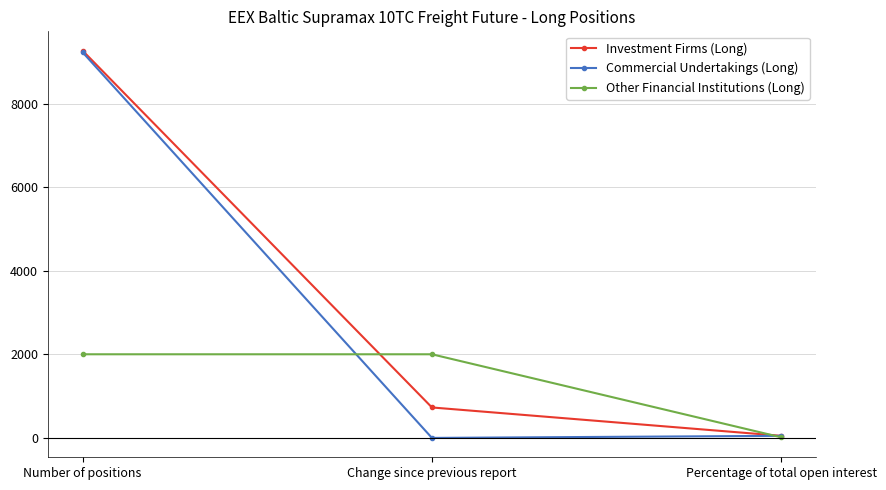

What is the total value across all series at Change since previous report?

2720.0